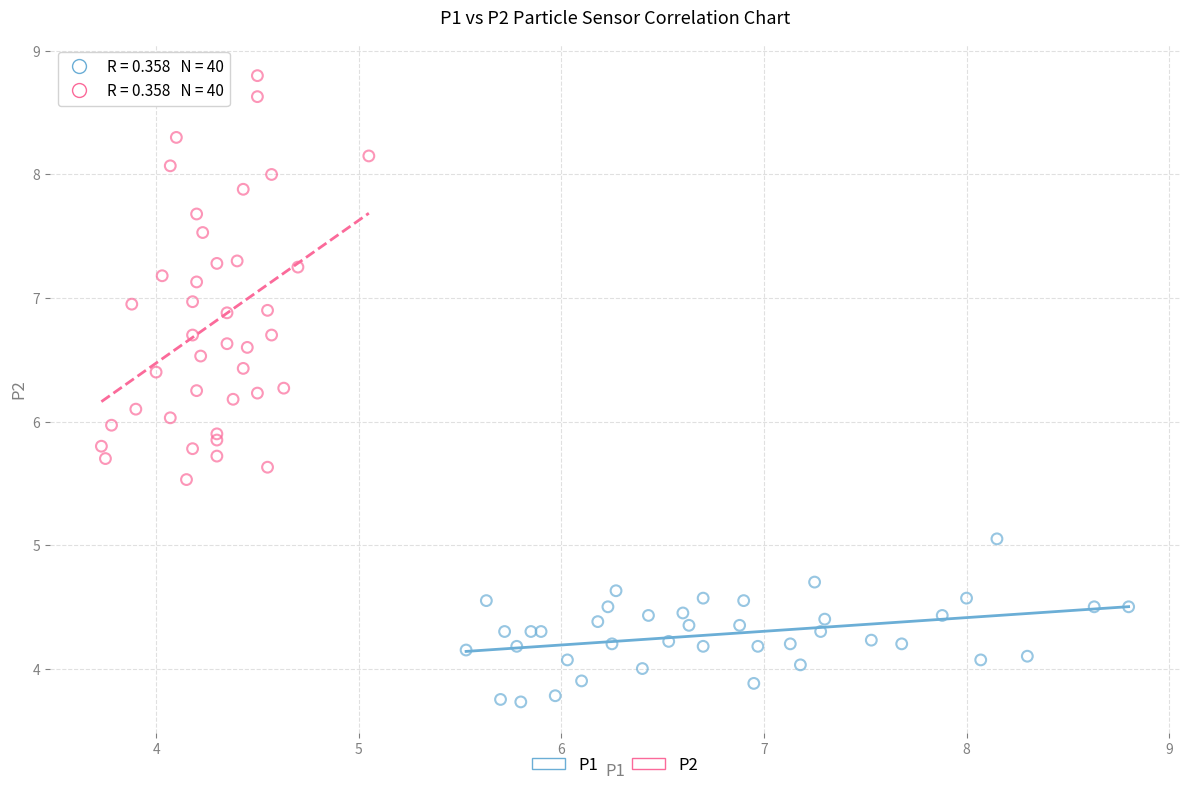

Which series has the largest Y range (max minus min)?

P2